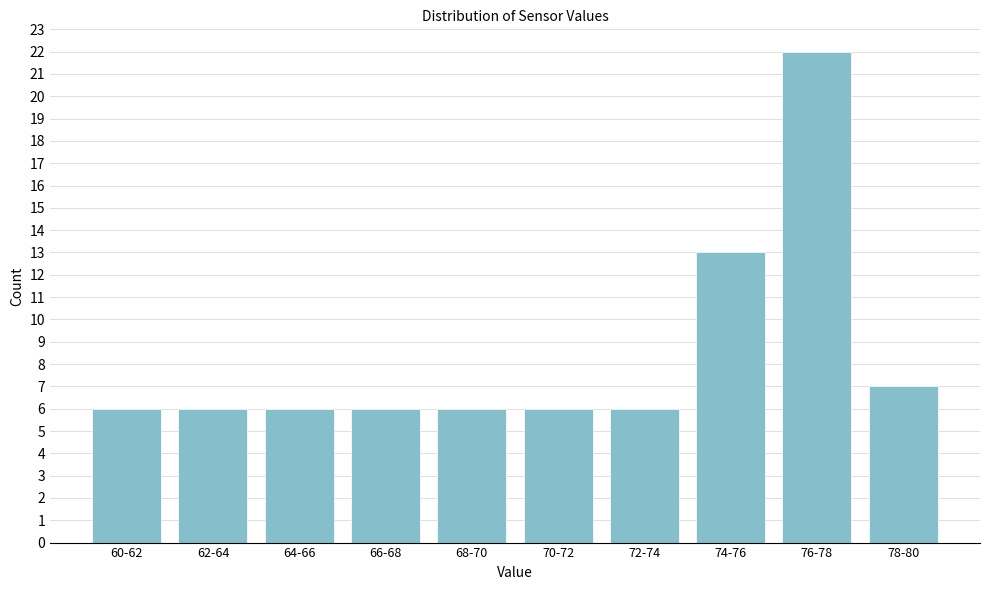

Reading left to right, what are all the values shown in this chart?

6	6	6	6	6	6	6	13	22	7